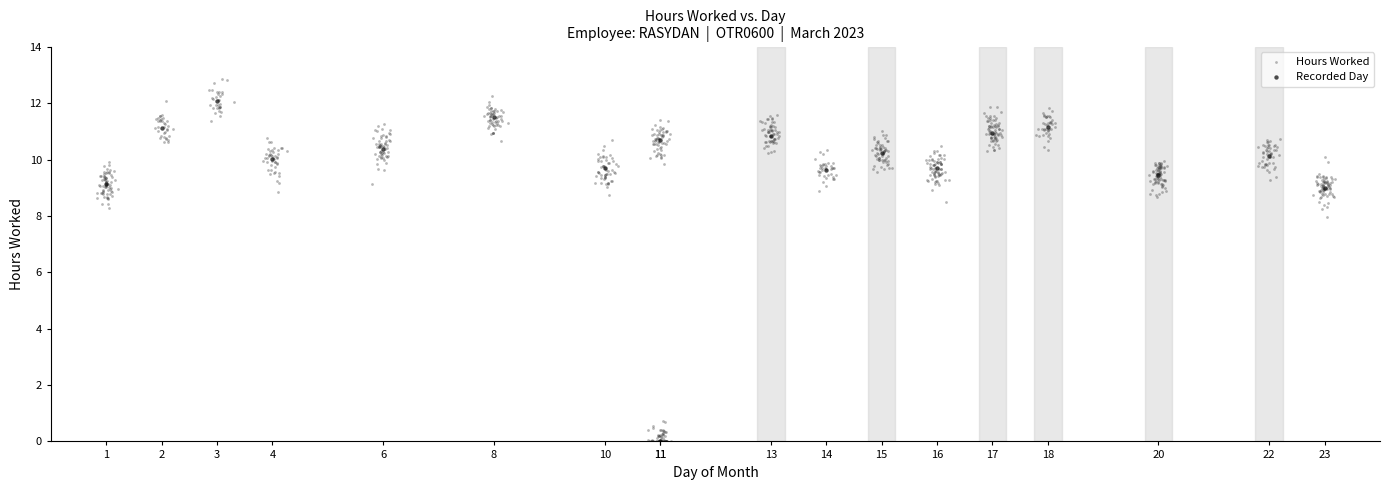

Which series has the widest spread of Y values?

Hours Worked